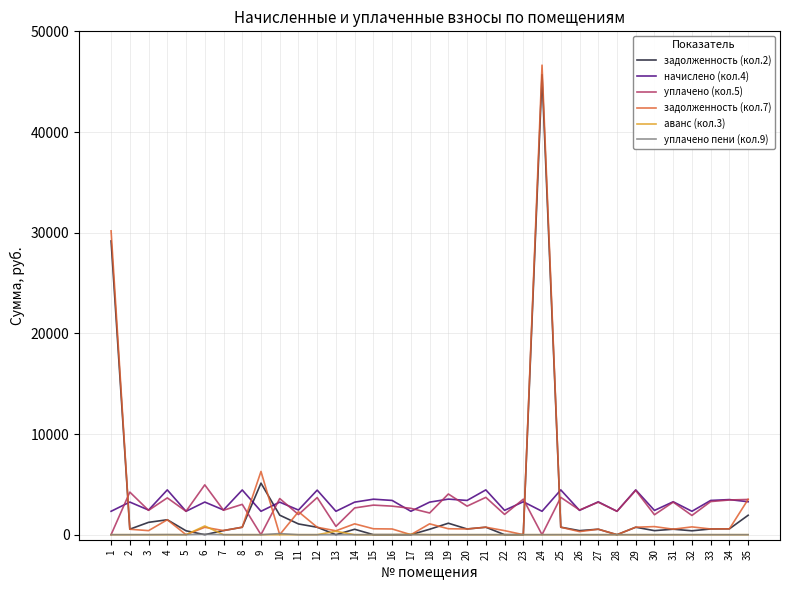

What is the maximum value for аванс (кол.3)?

866.4